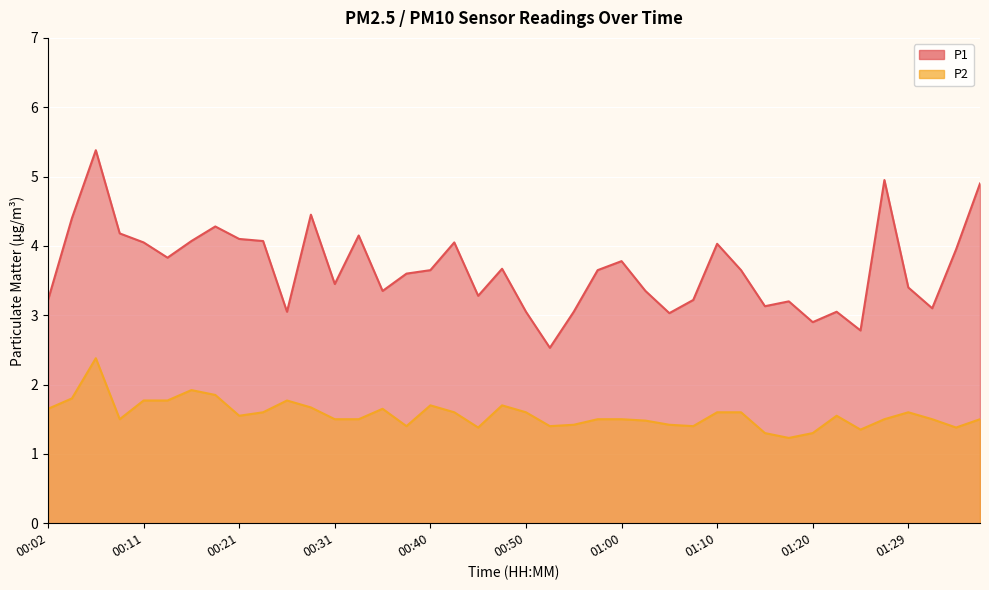

Does the chart display data point markers on the line(s)?

No